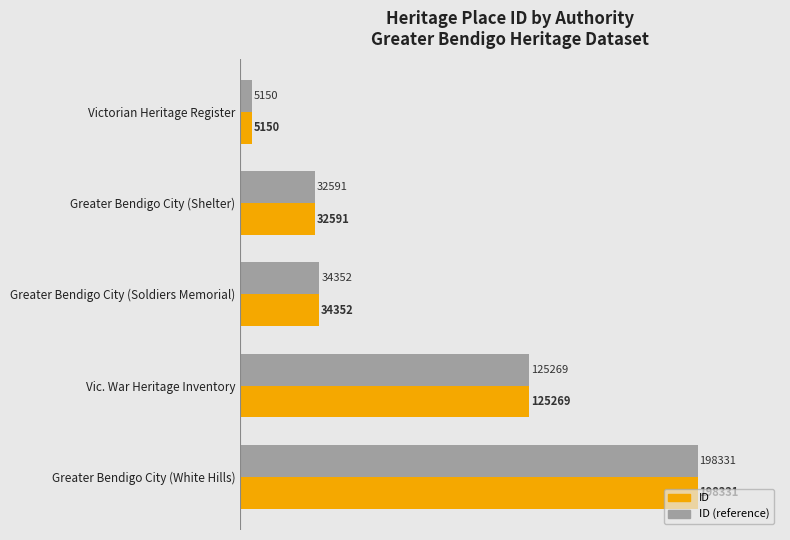

What is the maximum value shown in the chart?

198331